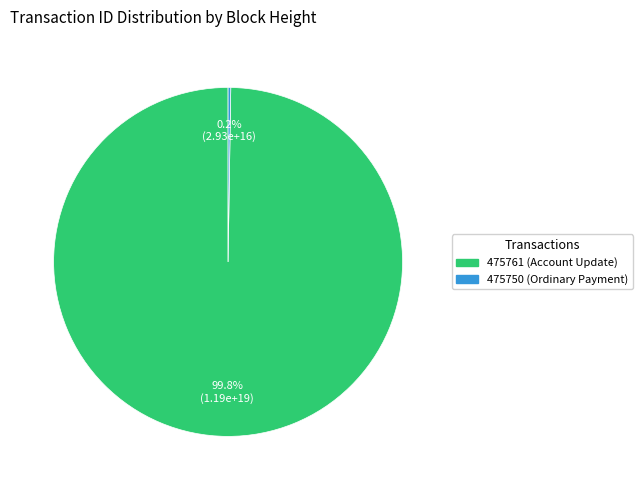

What portion of the pie excludes 475761 (Account Update)?

0.2%